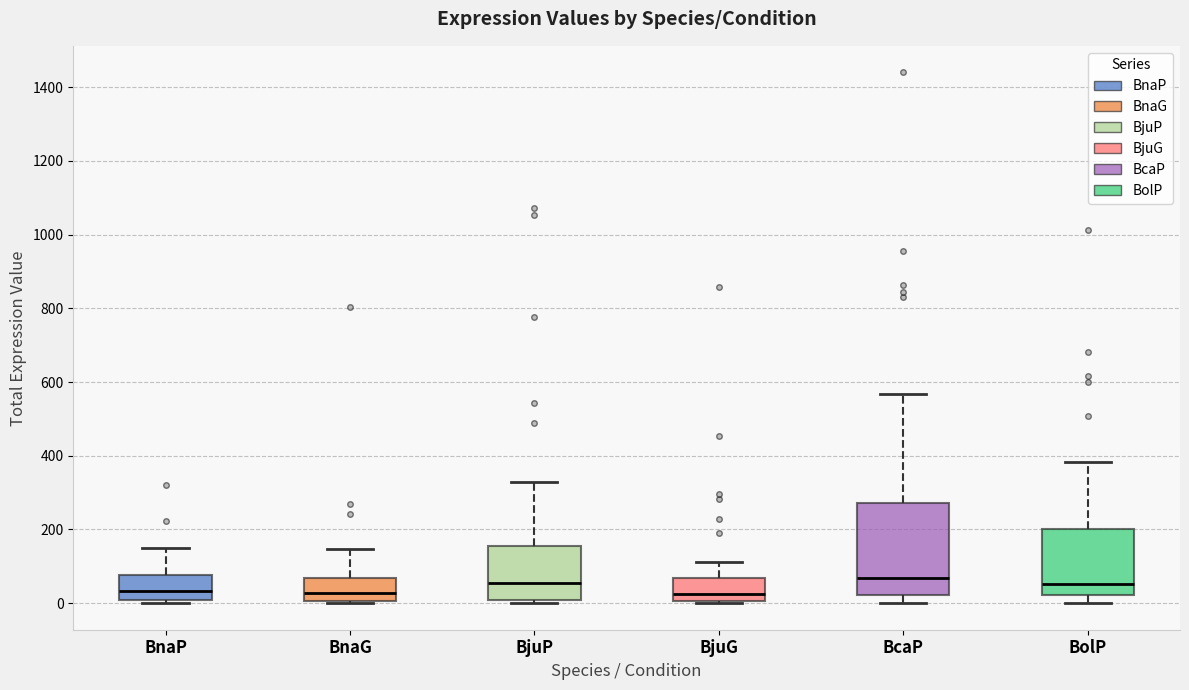

Where is the lower edge of the box for BjuG on the y-axis? The values are not printed on the chart, so give them approximately, as read against the axis.

0